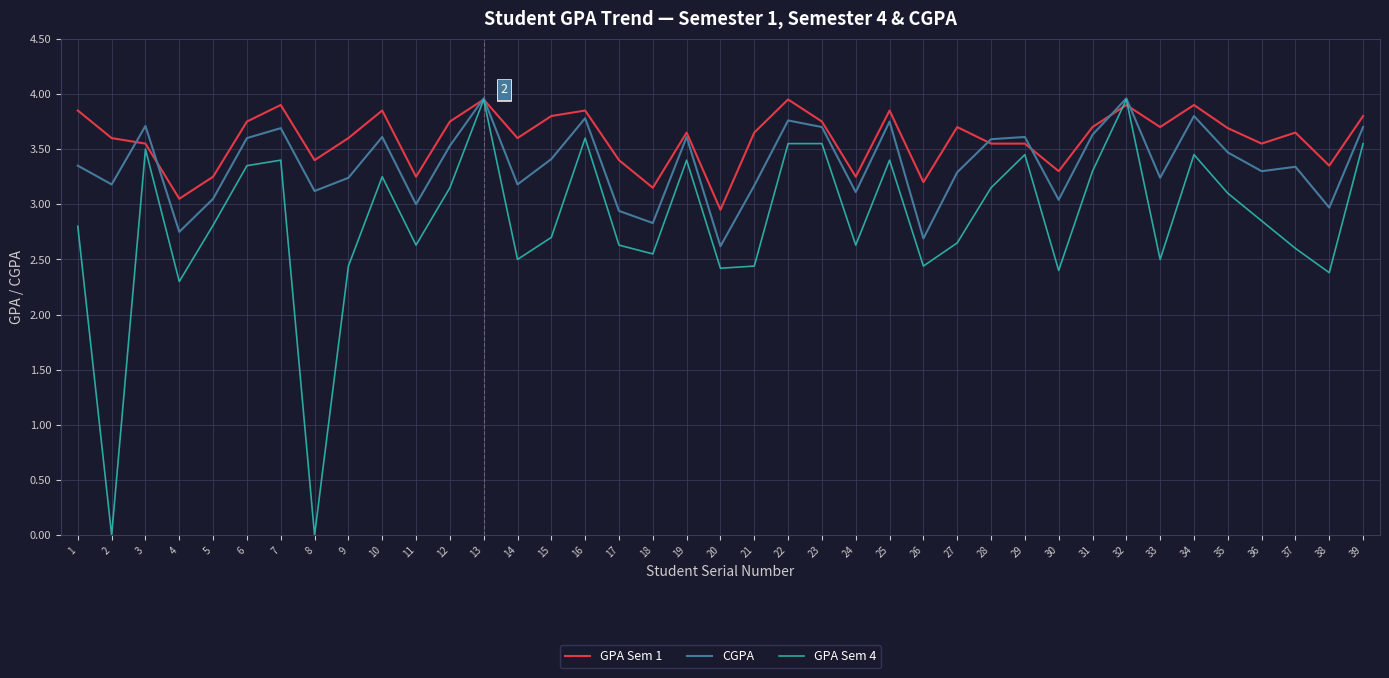

Which category has the lowest value in the GPA Sem 1 series?

20